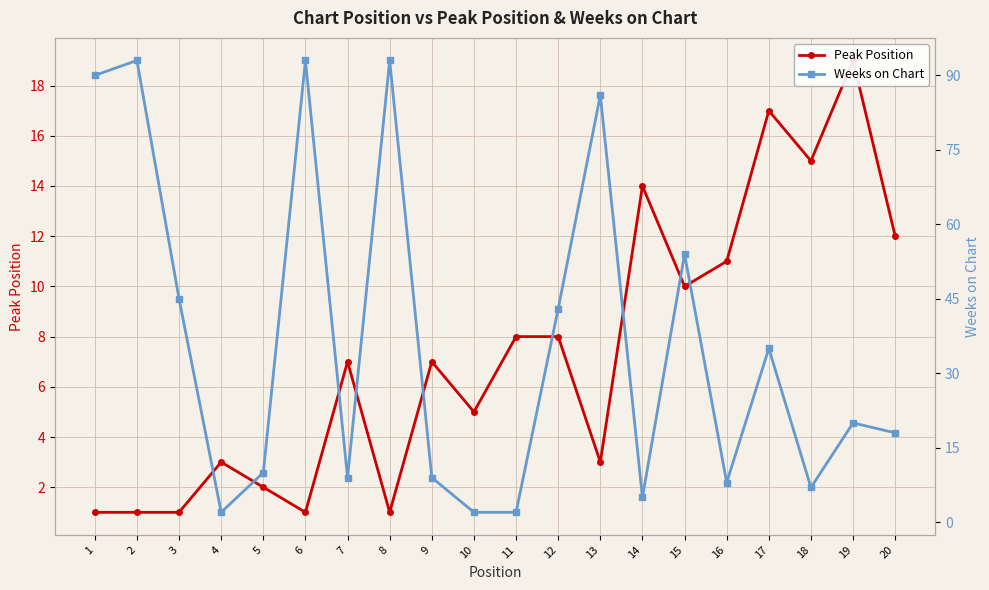

At which category is the sum across all series the highest?

2